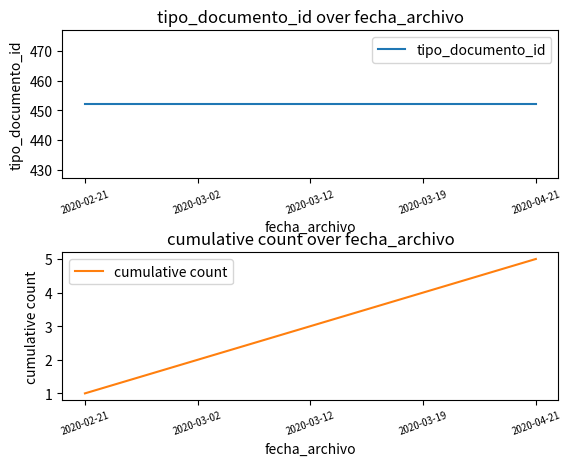

What is the value of the tipo_documento_id point at the 4th from the left?

452